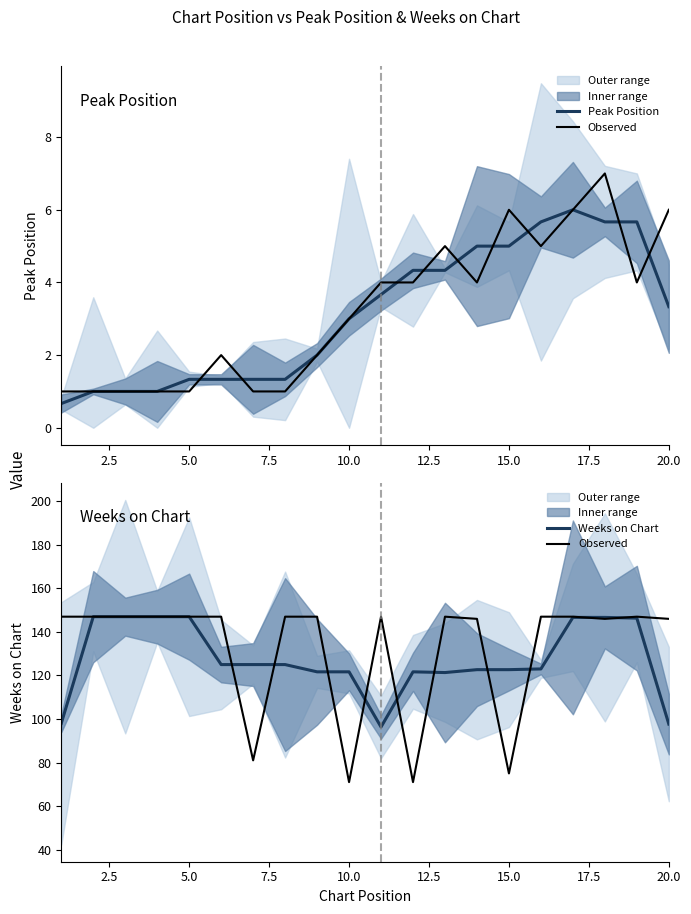

The Peak Position series shows 1.1 at 15.0. True or false?

False